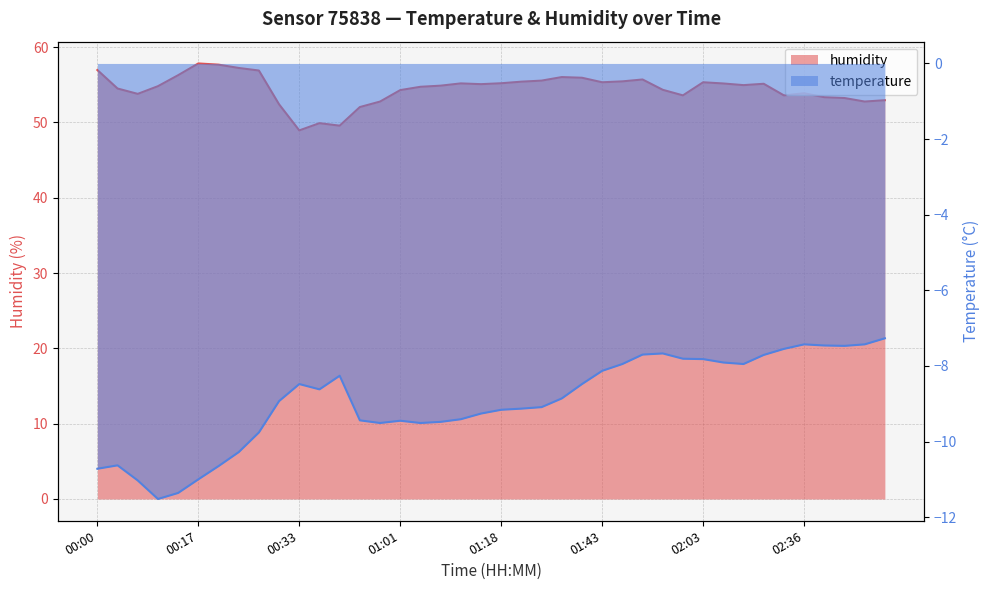

What is the maximum value for temperature?

-7.3